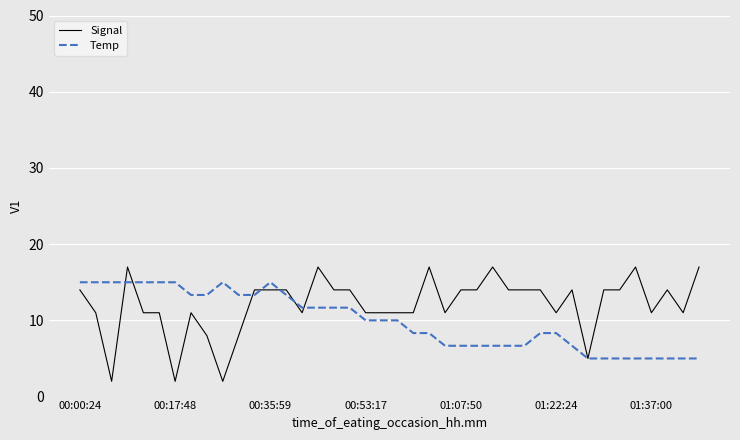

Reading right to left, transcribe all the data shown in this chart.

Signal: 17.0	11.0	14.0	11.0	17.0	14.0	14.0	5.0	14.0	11.0	14.0	14.0	14.0	17.0	14.0	14.0	11.0	17.0	11.0	11.0	11.0	11.0	14.0	14.0	17.0	11.0	14.0	14.0	14.0	8.0	2.0	8.0	11.0	2.0	11.0	11.0	17.0	2.0	11.0	14.0
Temp: 5.0	5.0	5.0	5.0	5.0	5.0	5.0	5.0	6.7	8.3	8.3	6.7	6.7	6.7	6.7	6.7	6.7	8.3	8.3	10.0	10.0	10.0	11.7	11.7	11.7	11.7	13.3	15.0	13.3	13.3	15.0	13.3	13.3	15.0	15.0	15.0	15.0	15.0	15.0	15.0